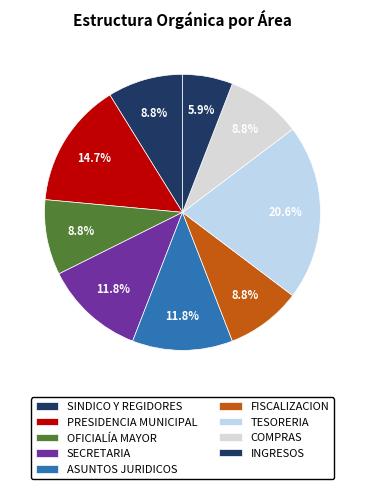

Does PRESIDENCIA MUNICIPAL represent more than half of the total?

No